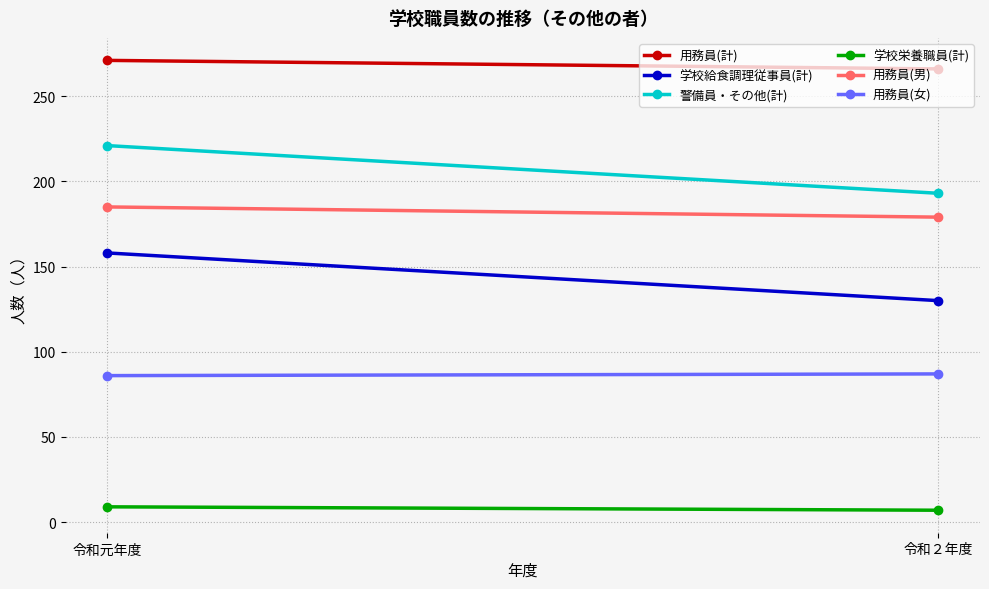

What is the sum of all 用務員(男) values?

364